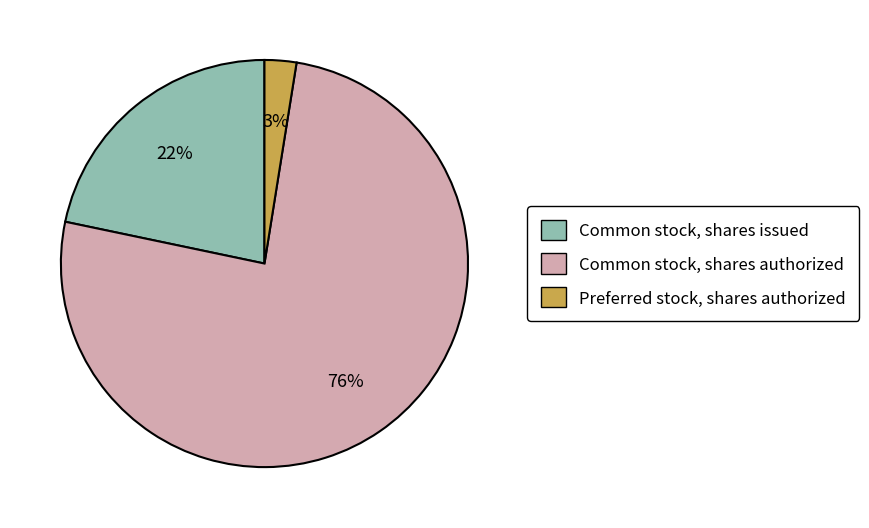

To the nearest percent, what is the combined percentage of Common stock, shares authorized and Common stock, shares issued?

97%